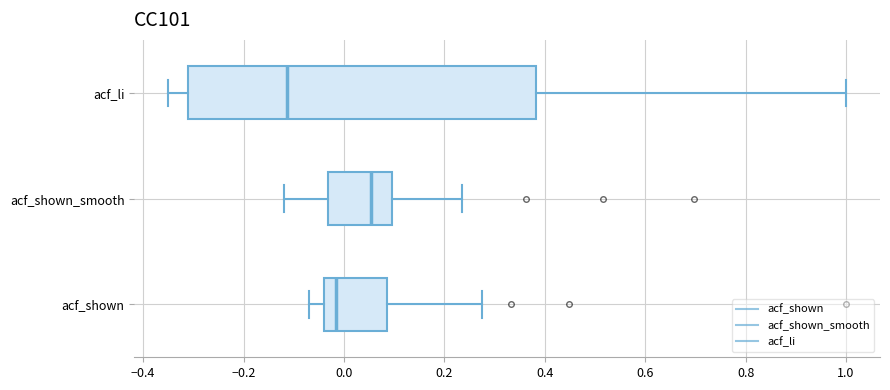

Reading bottom to top, read every box against the x-axis: the position of its median line, the range the box covers, and the ends of its whiskers. The values are not printed on the chart, so give them approximately, as read against the axis.

acf_shown: median -0.02, box -0.04 to 0.08, whiskers -0.06 to 0.28
acf_shown_smooth: median 0.06, box -0.04 to 0.10, whiskers -0.12 to 0.24
acf_li: median -0.12, box -0.32 to 0.38, whiskers -0.34 to 1.00